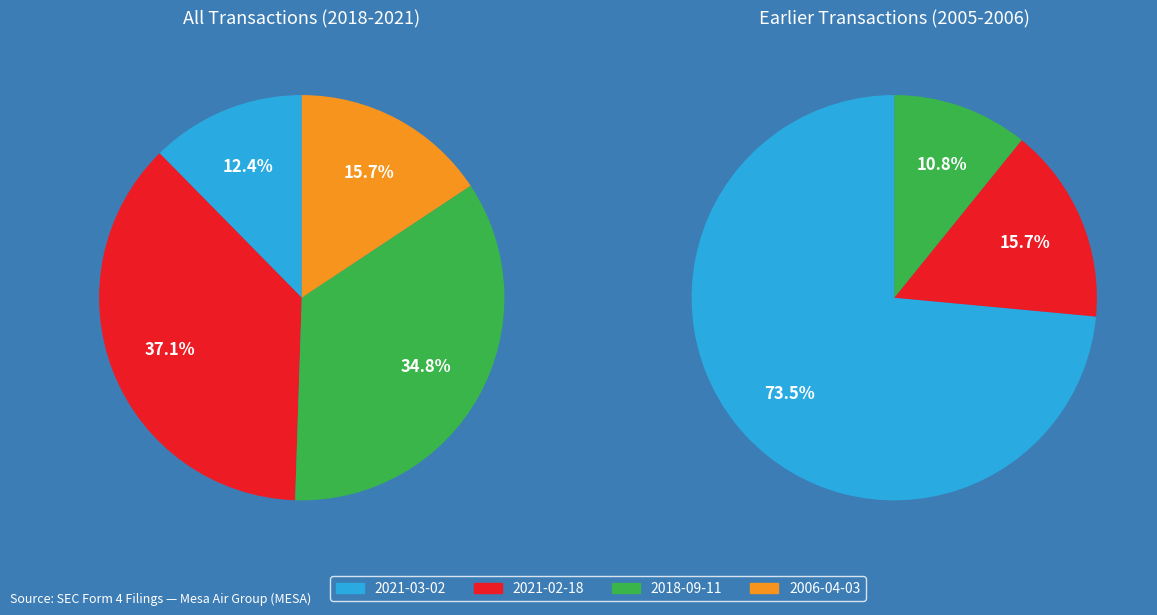

How many slices are in this pie chart?

7